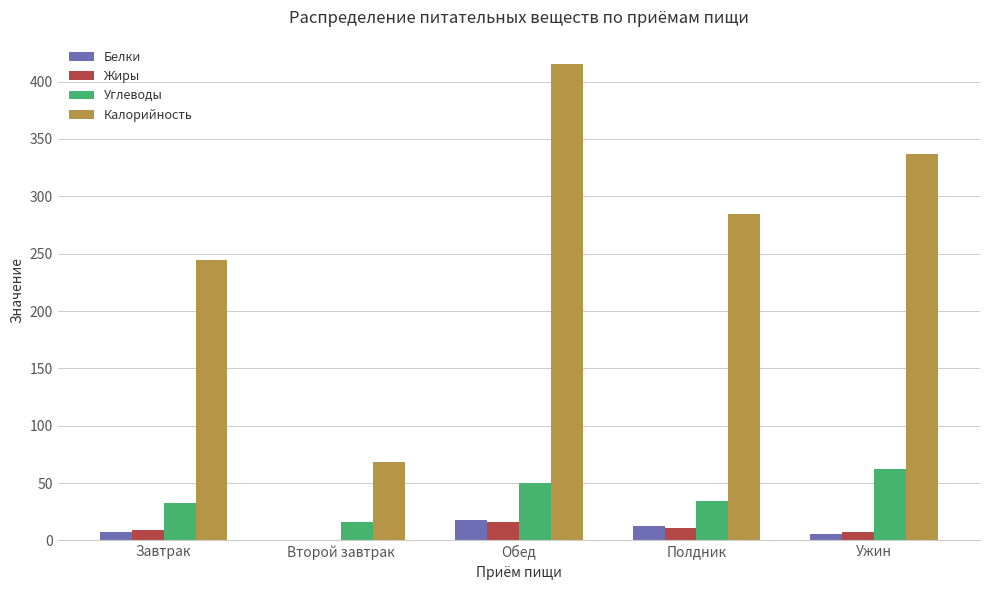

Between Завтрак and Ужин, which series saw the biggest shift?

Калорийность